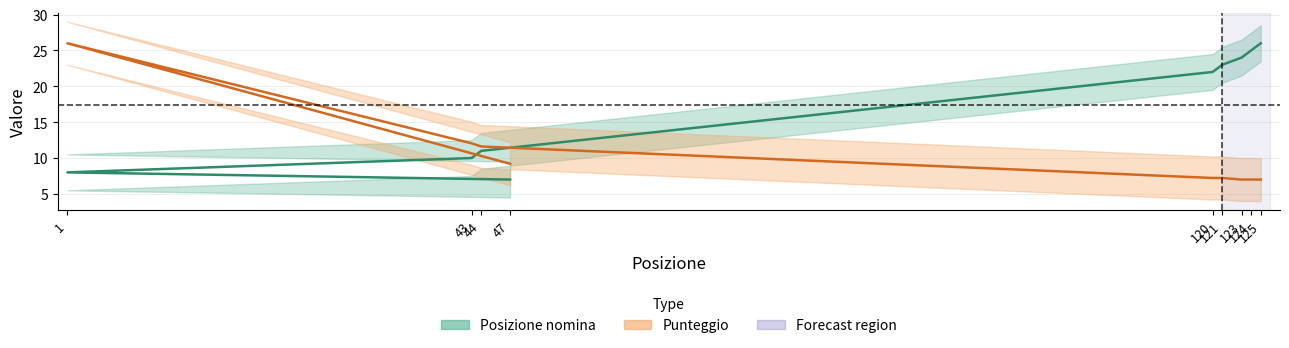

At which label does Posizione nomina reach its peak?

125